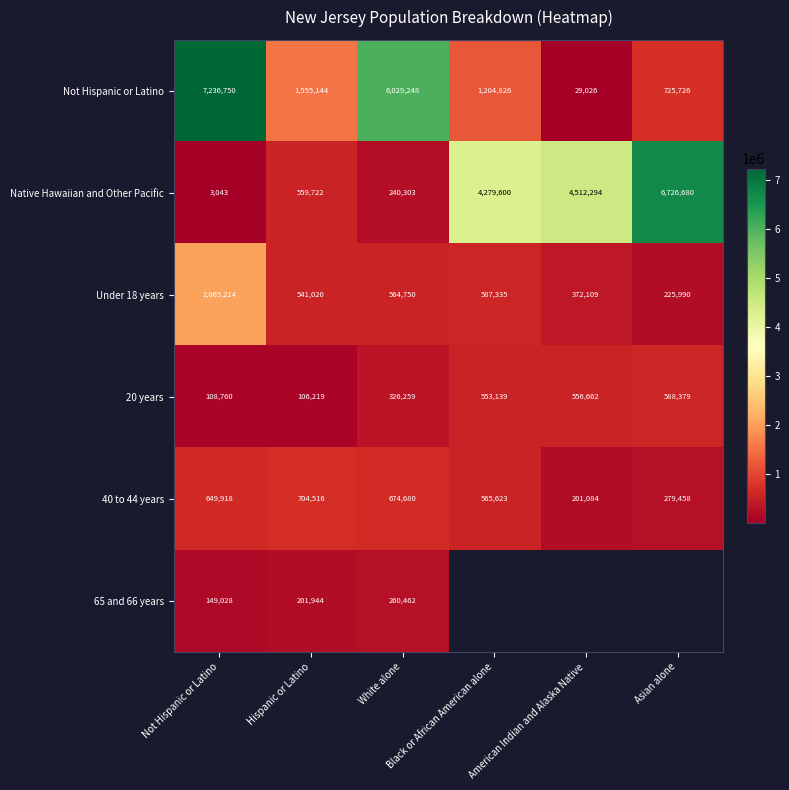

At how many categories does at least one series exceed 396980?

6